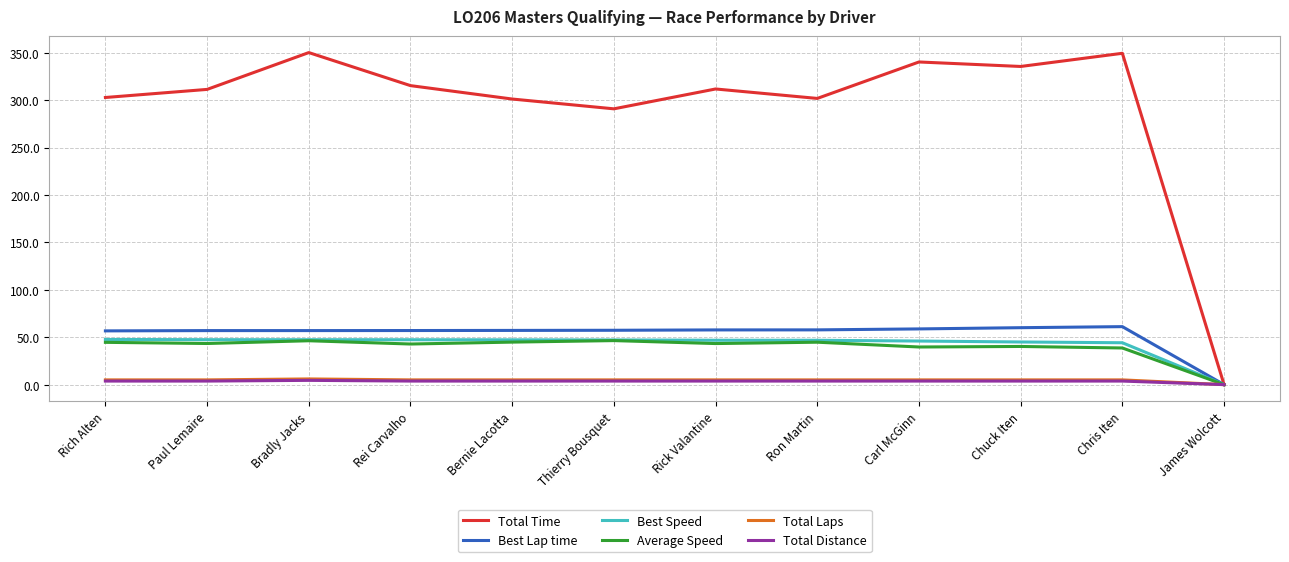

What is the approximate value of Best Speed at Chris Iten?

44.2